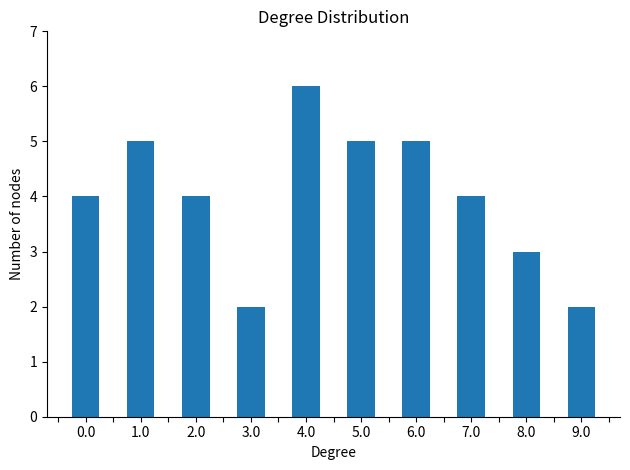

Reading right to left, what are all the values shown in this chart?

2	3	4	5	5	6	2	4	5	4